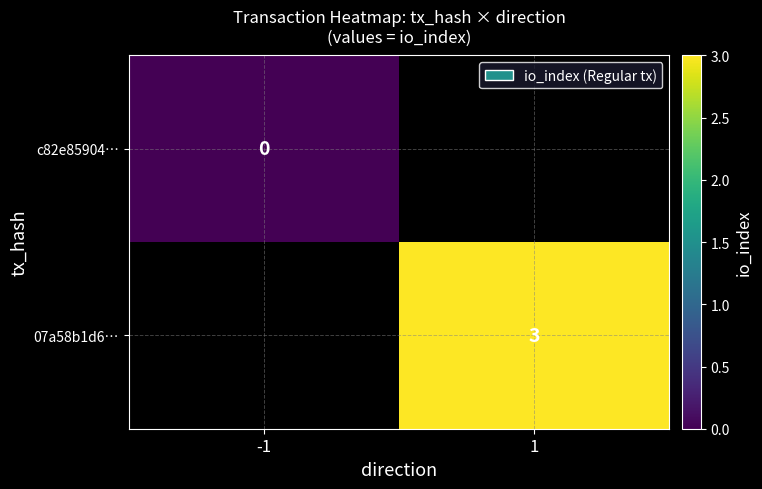

Is it true that 07a58b1d6… equals 3 at 1?

True